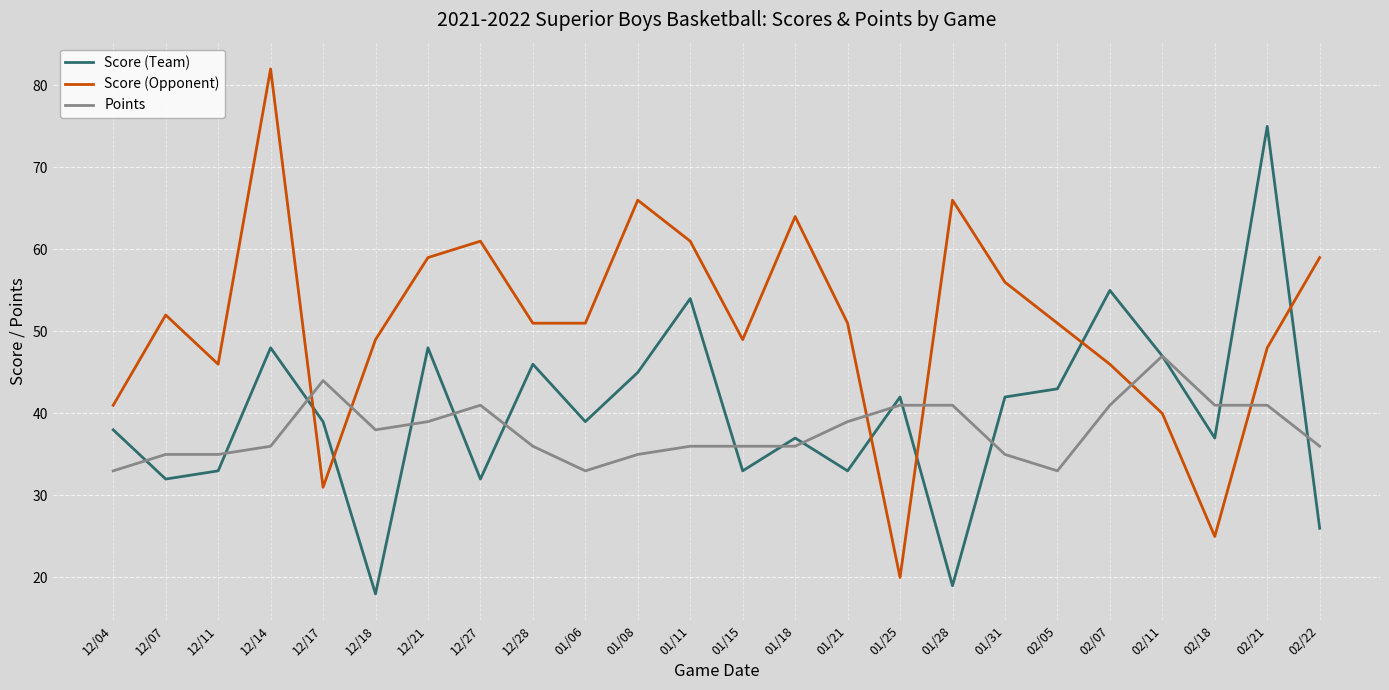

What is the lowest value of the Points series?

33